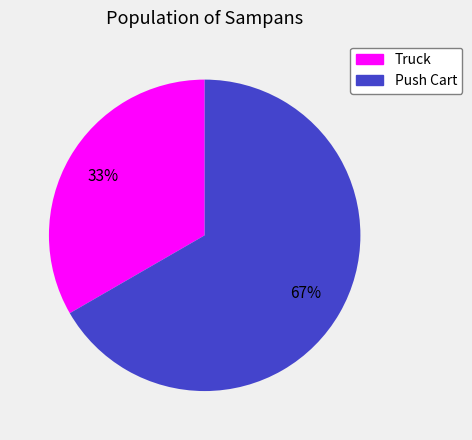

To the nearest percent, what is the average slice percentage?

50%